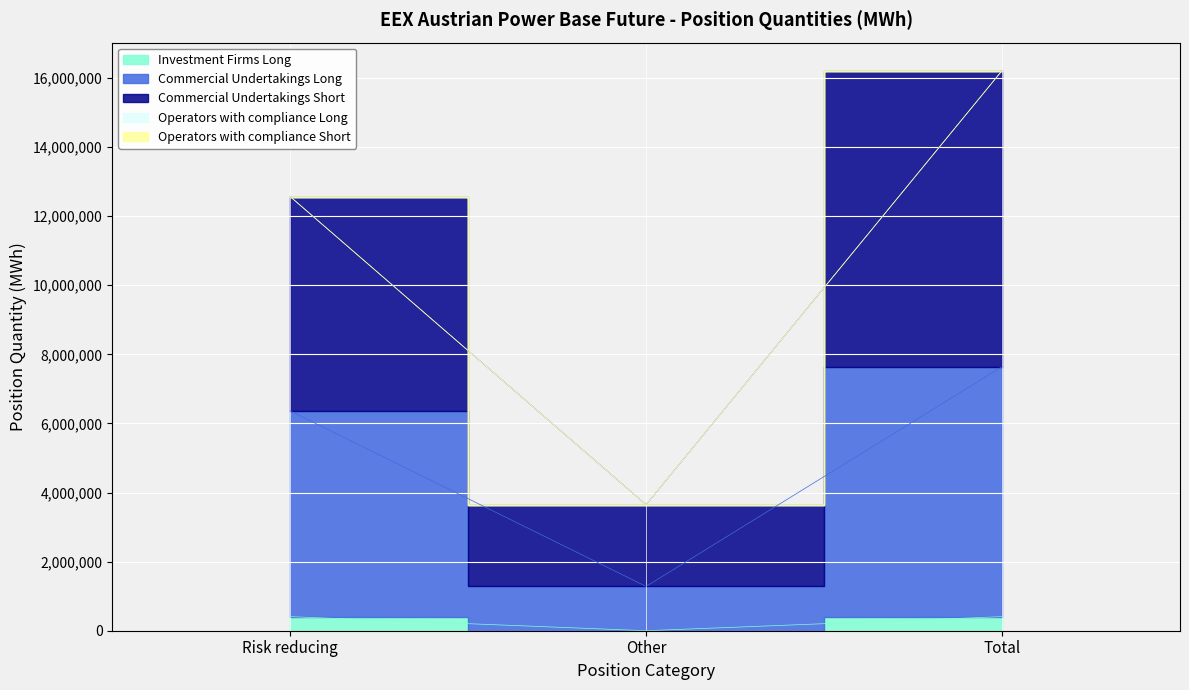

List the labels in order of Commercial Undertakings Short value, largest first.

Total, Risk reducing, Other